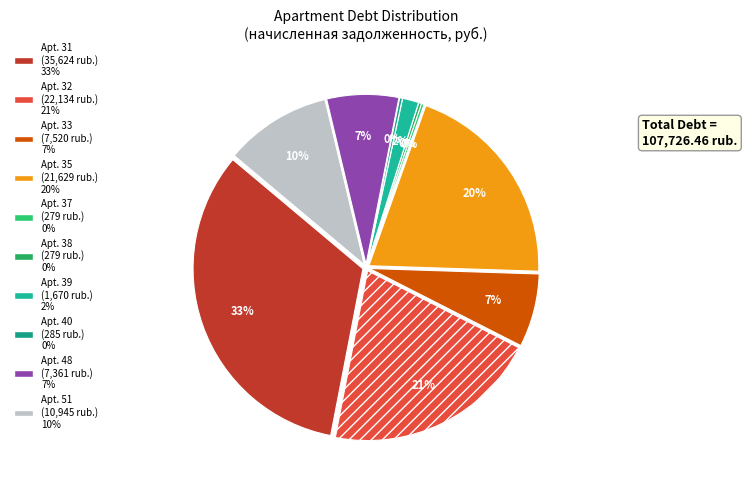

Which has a higher value, 39 or 31?

31